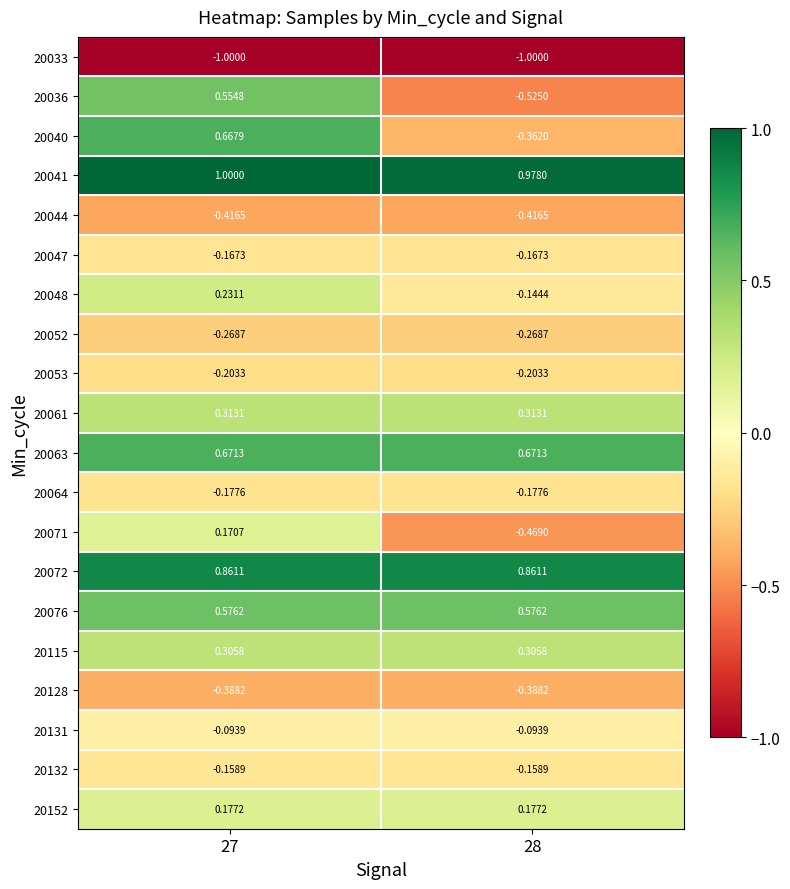

Which series has the largest range (max minus min)?

20036